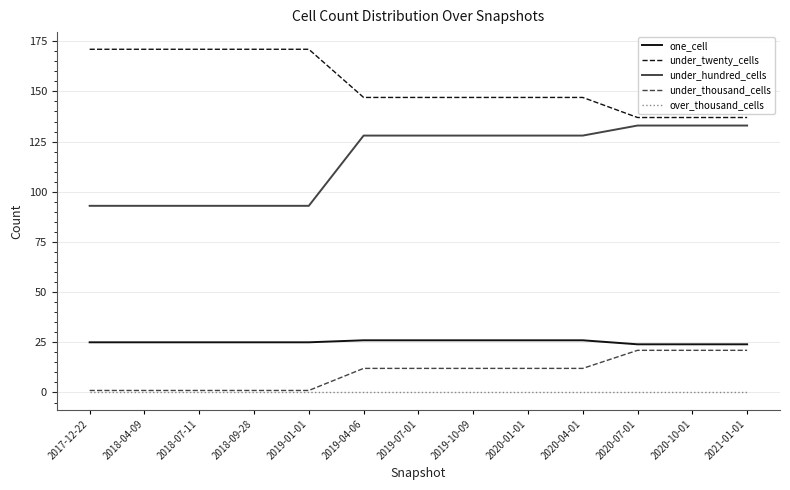

True or false: under_thousand_cells and under_twenty_cells cross at least once.

False